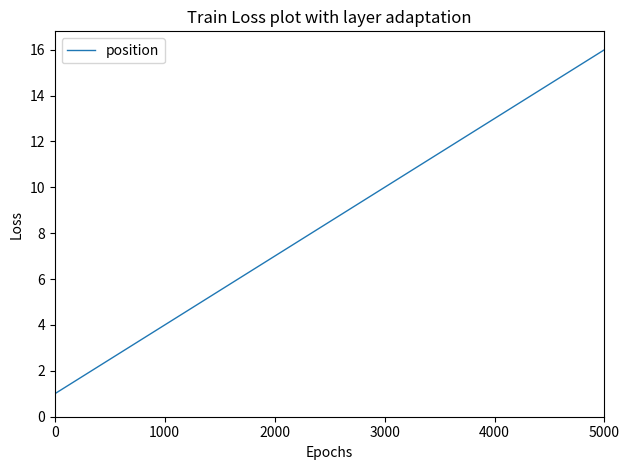

What is the greatest value displayed?

16